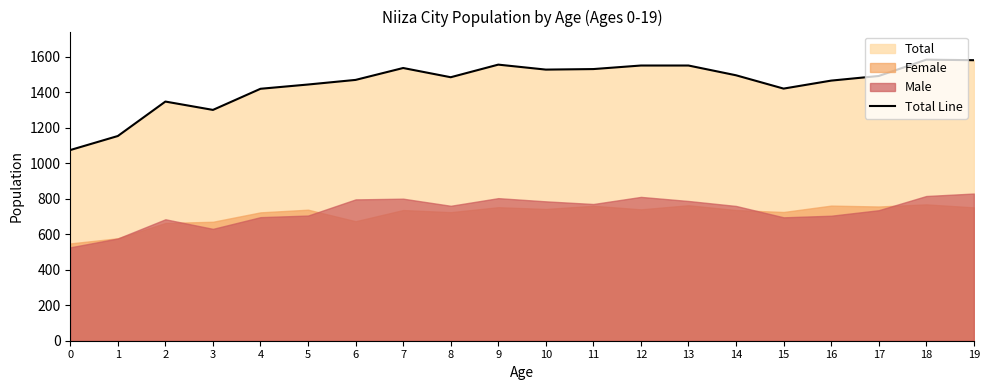

At which category does the data reach its first local valley?

3